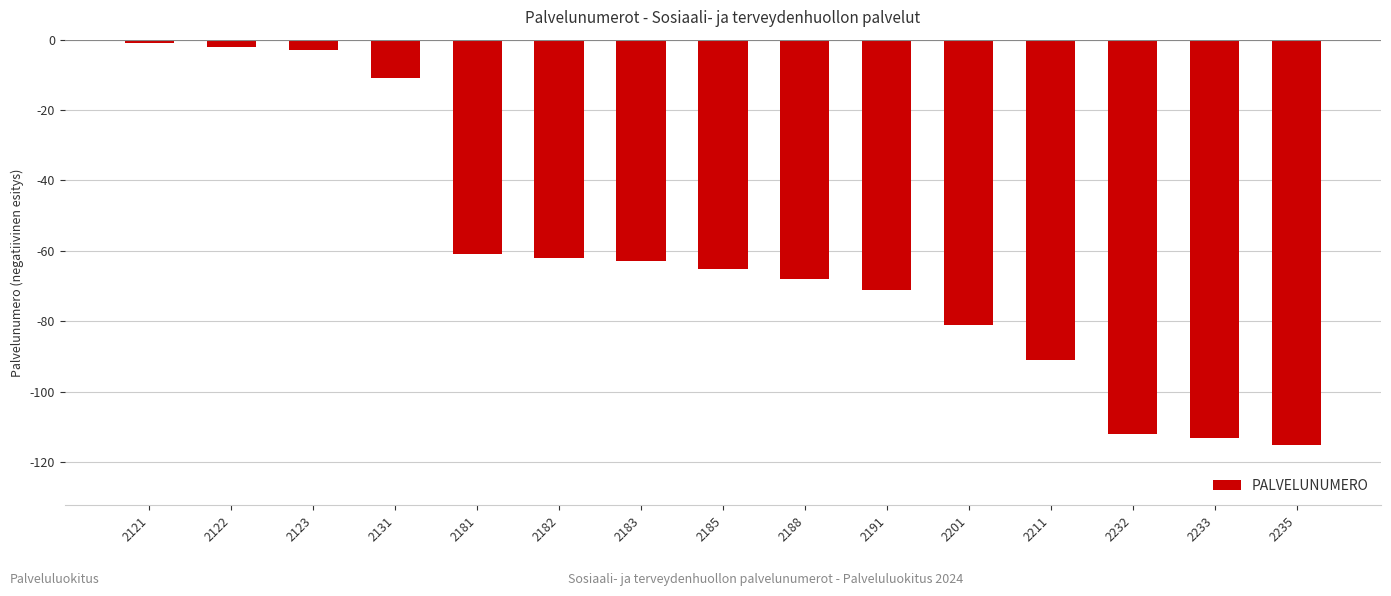

Which category has the lowest value across all series?

2235